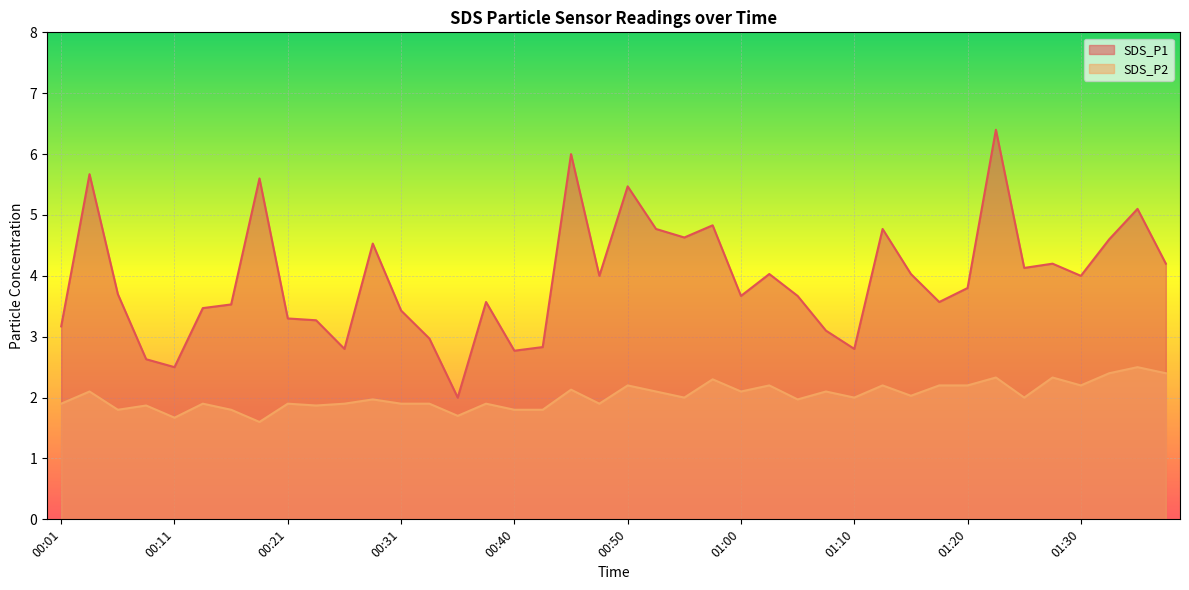

True or false: SDS_P2 and SDS_P1 cross at least once.

False